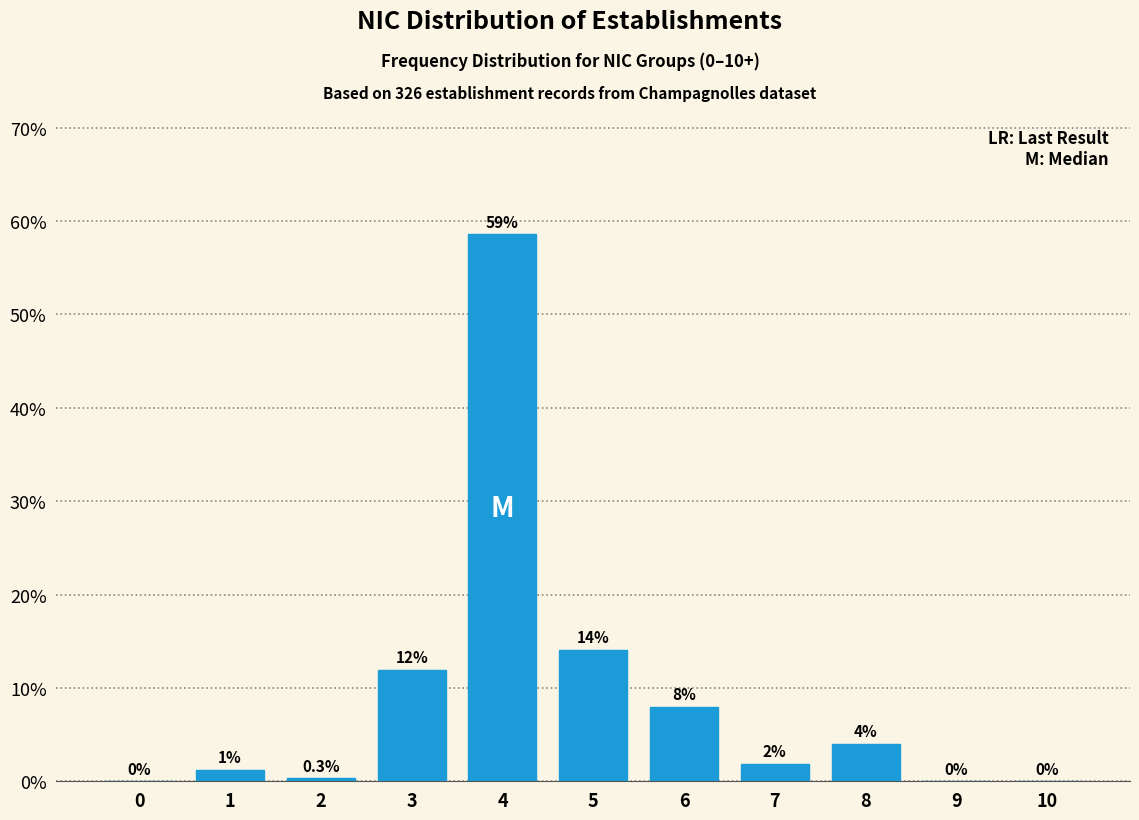

Is it true that the value at 6 is 13.4?

False